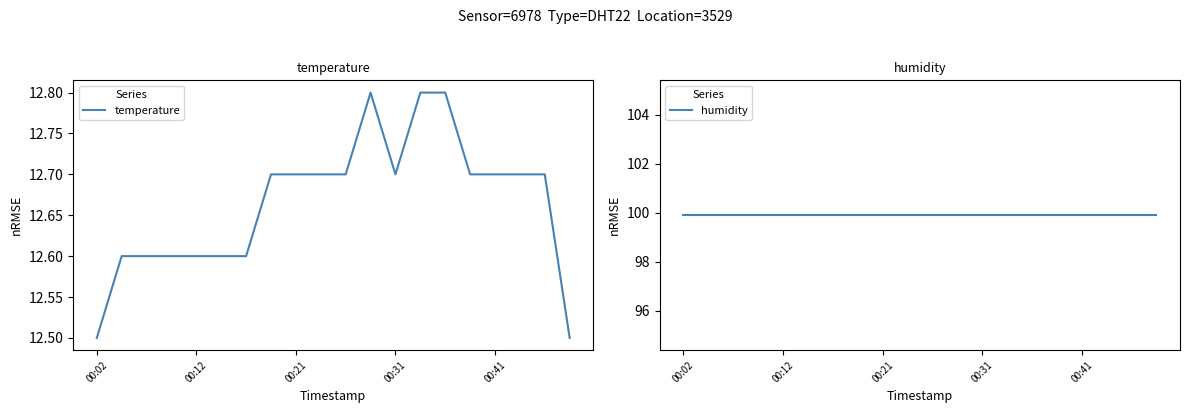

Reading right to left, transcribe all the data shown in this chart.

temperature: 12.5	12.7	12.7	12.7	12.7	12.8	12.8	12.7	12.8	12.7	12.7	12.7	12.7	12.6	12.6	12.6	12.6	12.6	12.6	12.5
humidity: 99.9	99.9	99.9	99.9	99.9	99.9	99.9	99.9	99.9	99.9	99.9	99.9	99.9	99.9	99.9	99.9	99.9	99.9	99.9	99.9